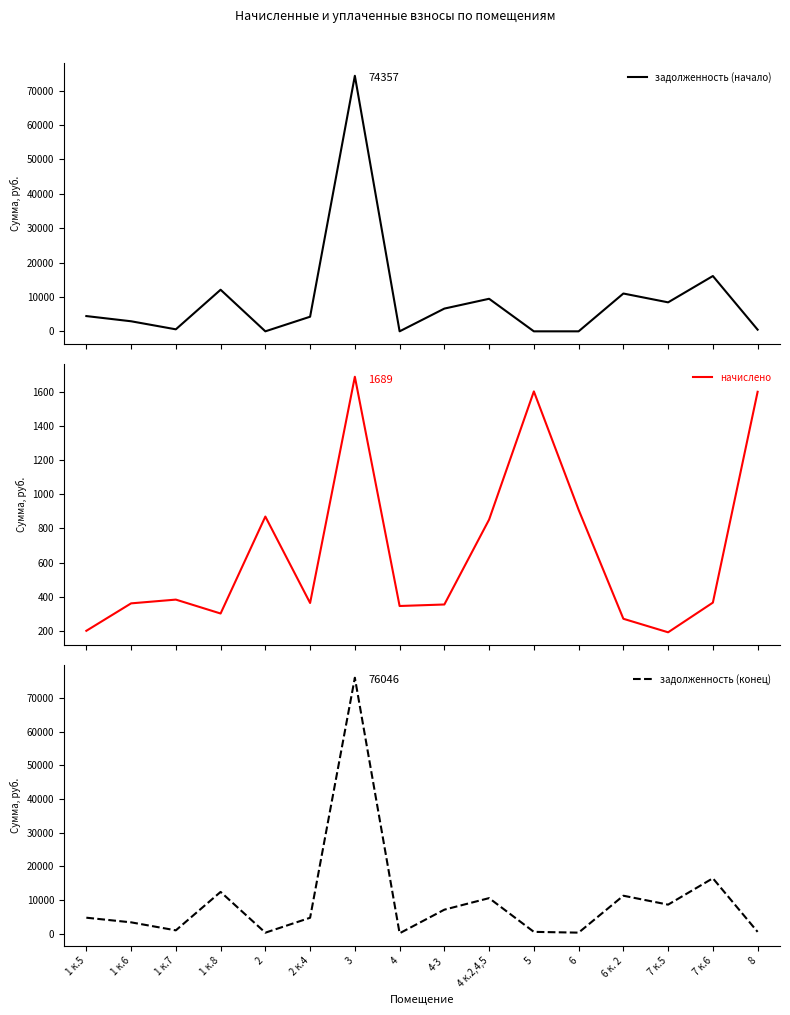

True or false: начислено and задолженность (начало) intersect in this chart.

True